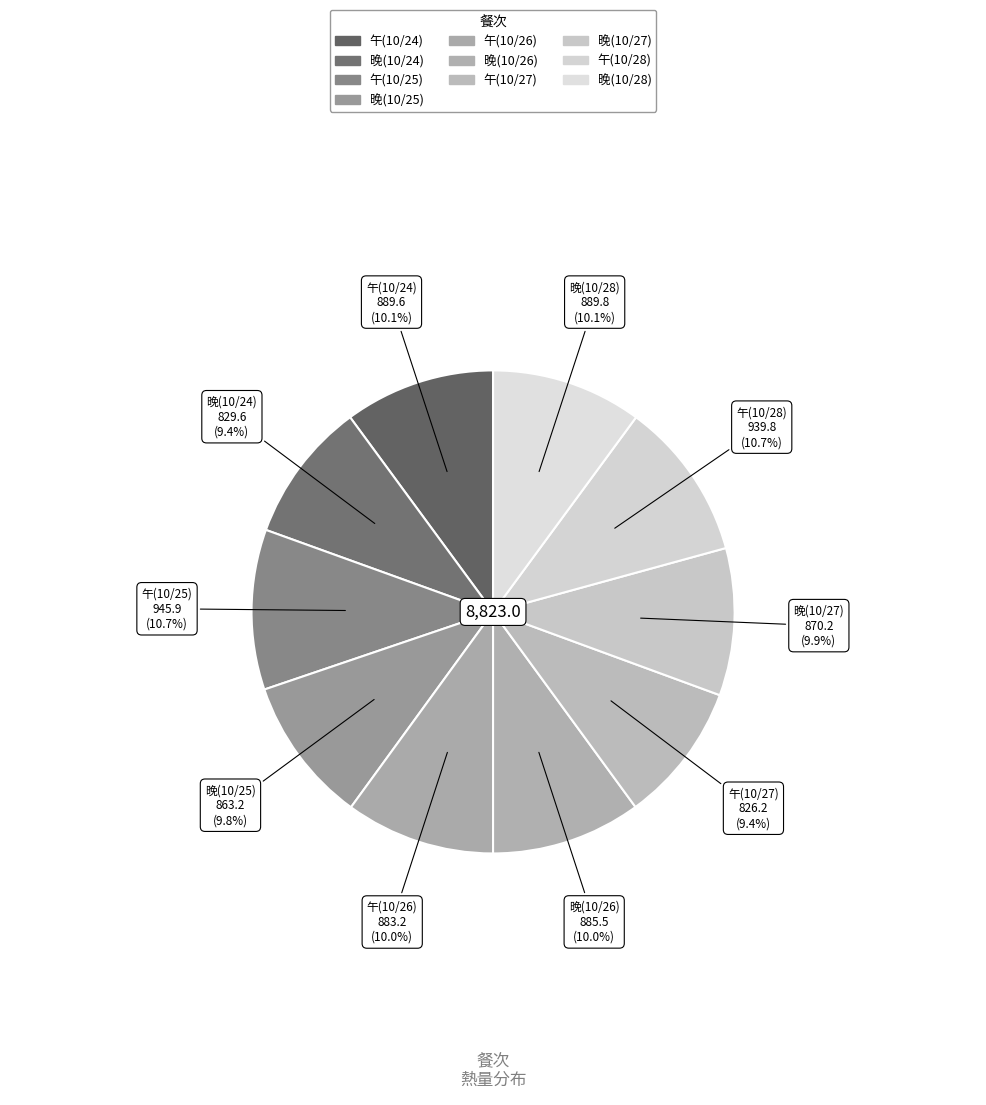

Rank the categories by value from highest to lowest.

午(10/25), 午(10/28), 晚(10/28), 午(10/24), 晚(10/26), 午(10/26), 晚(10/27), 晚(10/25), 晚(10/24), 午(10/27)